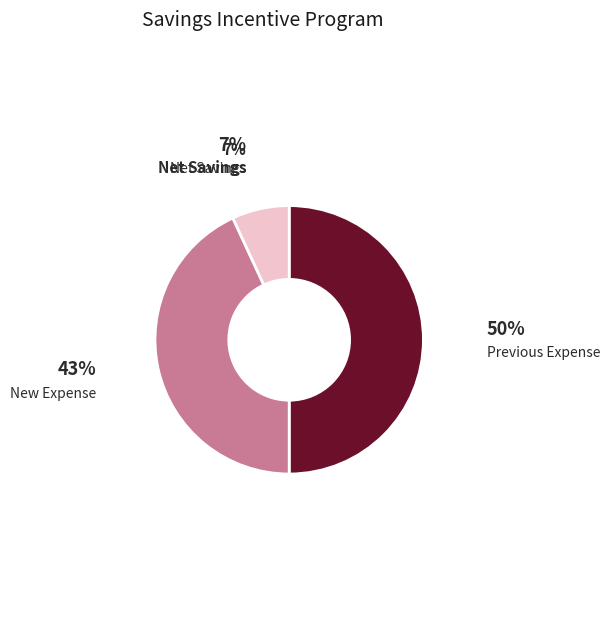

To the nearest percent, what is the average slice percentage?

33%